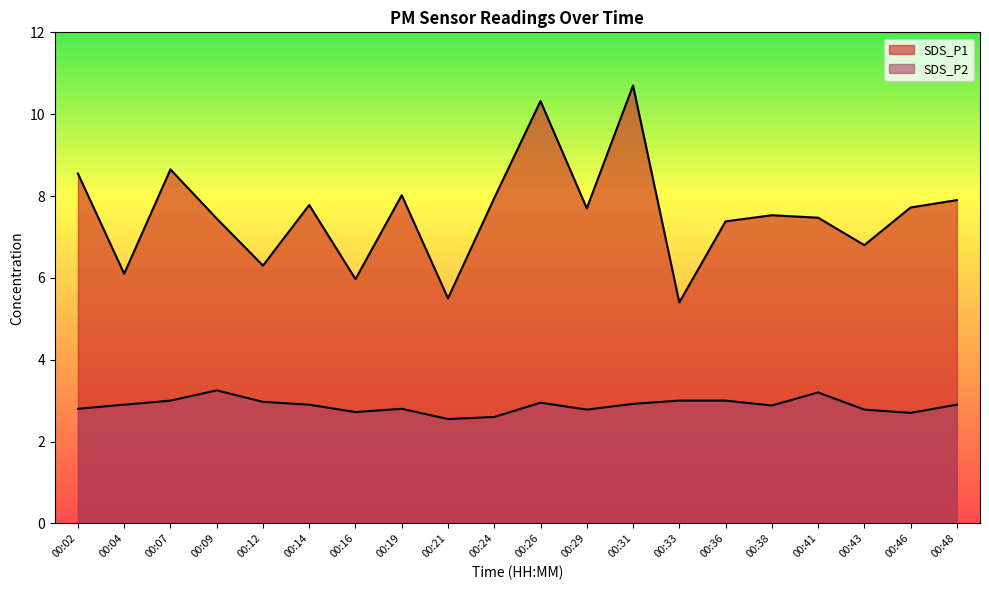

At 00:21, list the series in order from largest to smallest.

SDS_P1, SDS_P2